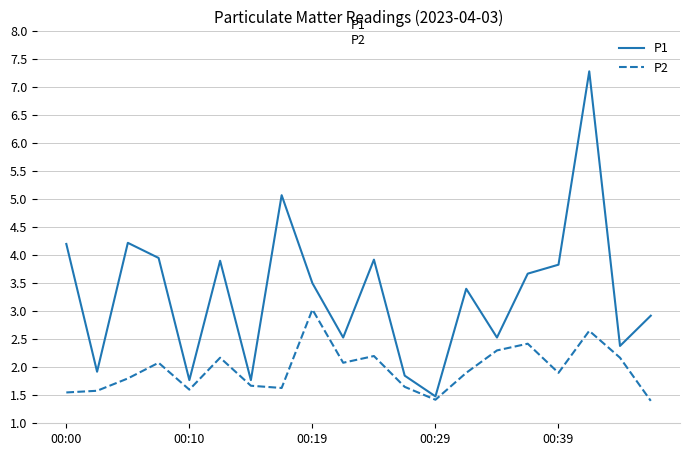

What is the maximum value shown in the chart?

7.3